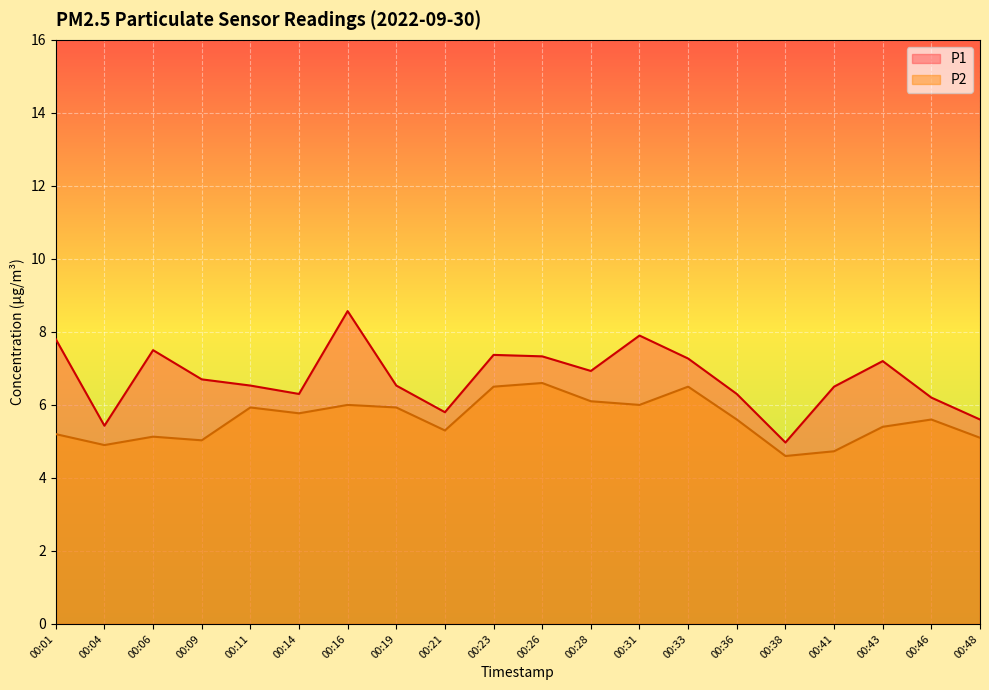

List the series in order of their overall mean, highest first.

P1, P2